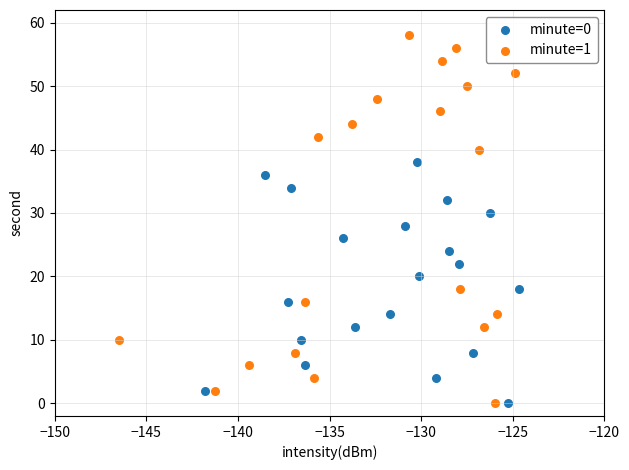

Which series contains the highest Y value?

minute=1